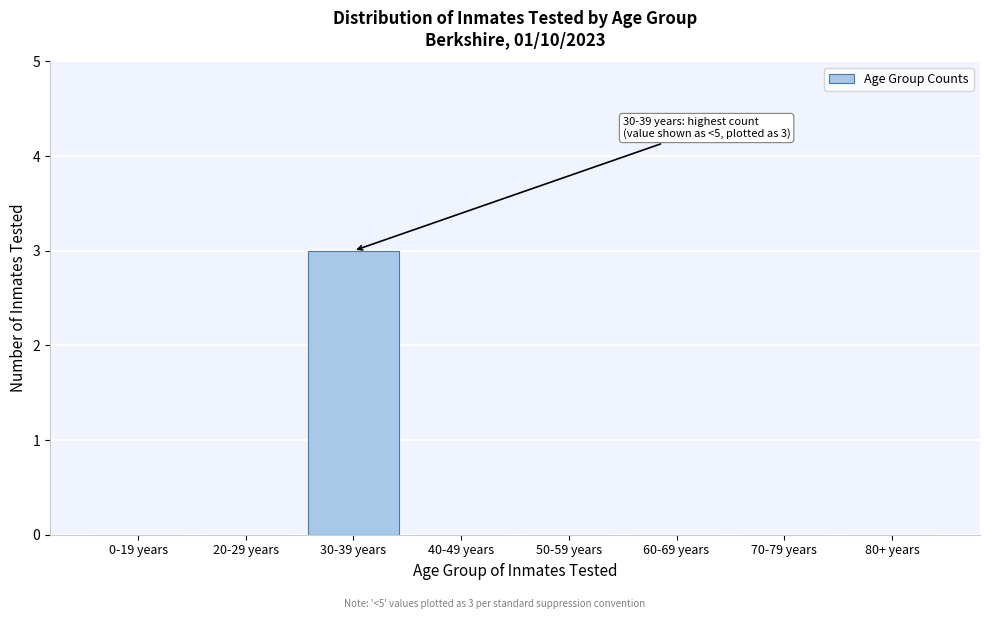

Reading left to right, what are all the values shown in this chart?

0-19 years=0	20-29 years=0	30-39 years=3	40-49 years=0	50-59 years=0	60-69 years=0	70-79 years=0	80+ years=0